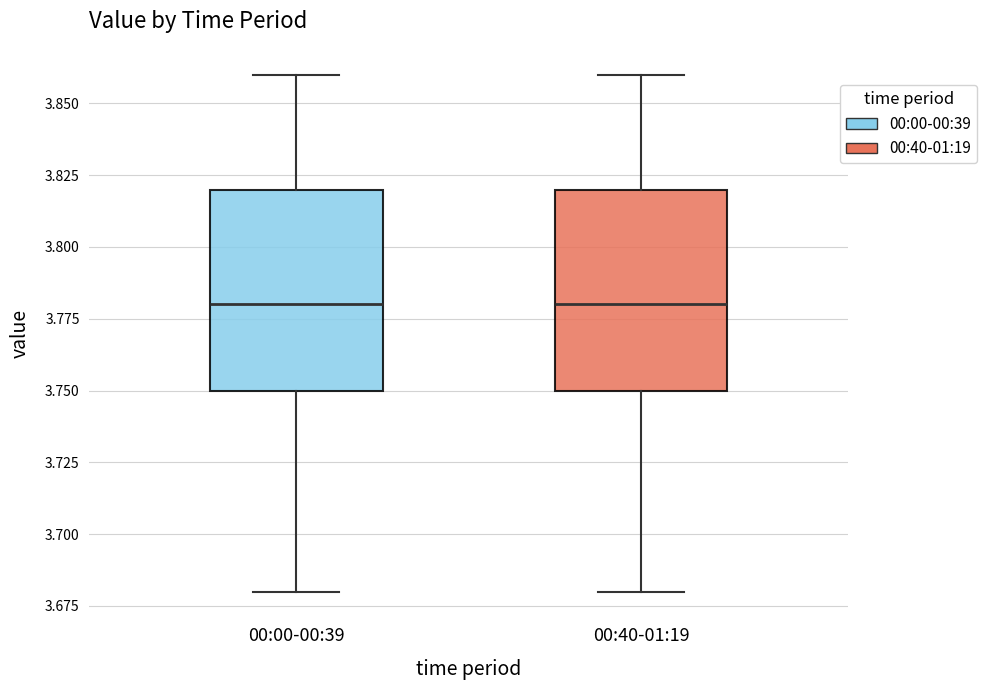

Reading left to right, transcribe this box plot: for each box, give where its median line is, the range the box spans, and where its two whiskers end, as read against the y-axis. The values are not printed on the chart, so give them approximately, as read against the axis.

00:00-00:39: median 3.78, box 3.75 to 3.82, whiskers 3.68 to 3.86
00:40-01:19: median 3.78, box 3.75 to 3.82, whiskers 3.68 to 3.86